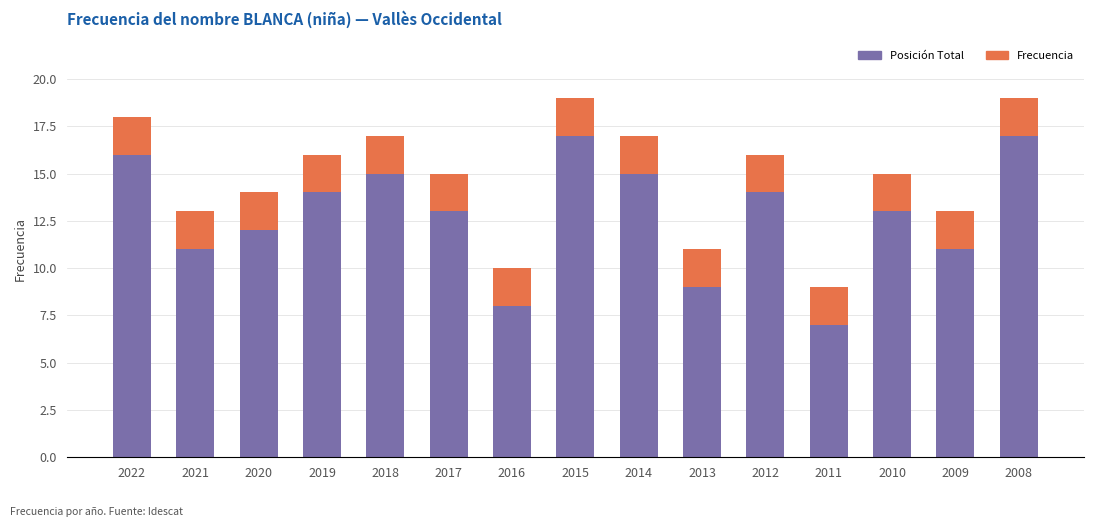

What is the total value across all series at 2020?

14